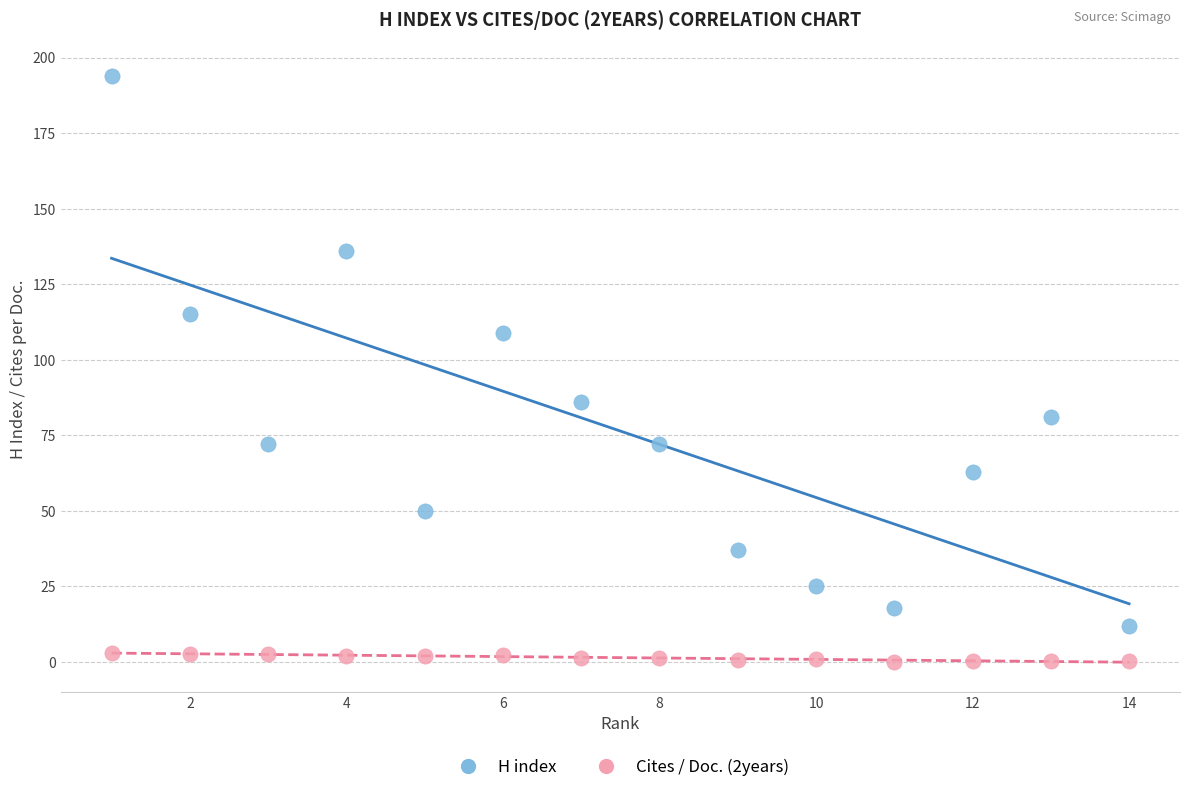

Across all data points, what is the range of Y values (max minus min)?

194.0